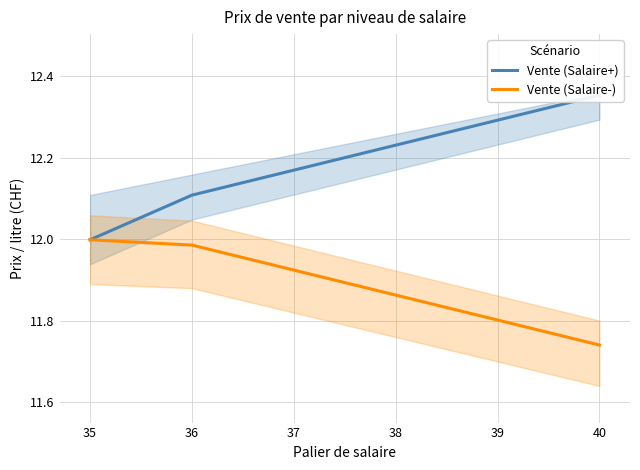

The Vente (Salaire-) series shows 21.2 at 39. True or false?

False